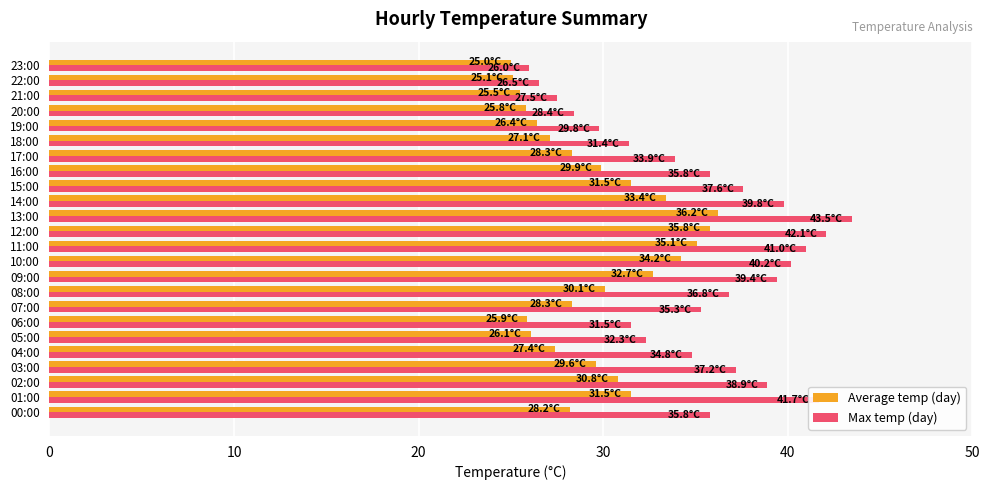

True or false: Max temp (day) has a value of 22.1 at 05:00.

False